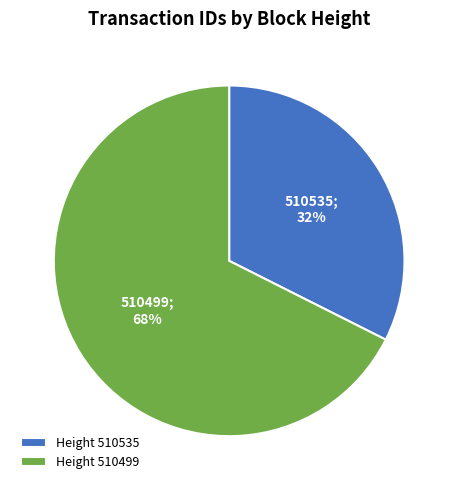

Rank the categories by value from highest to lowest.

Height 510499, Height 510535